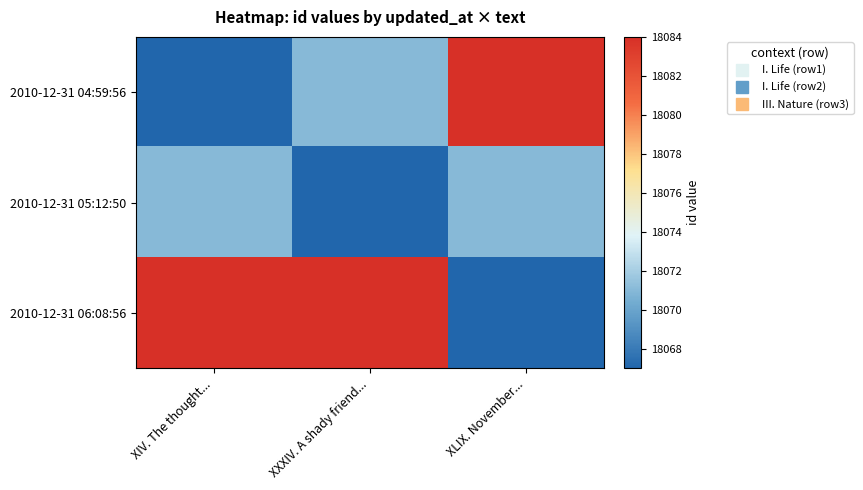

Rank the series by their maximum value, from highest to lowest.

2010-12-31 04:59:56, 2010-12-31 06:08:56, 2010-12-31 05:12:50